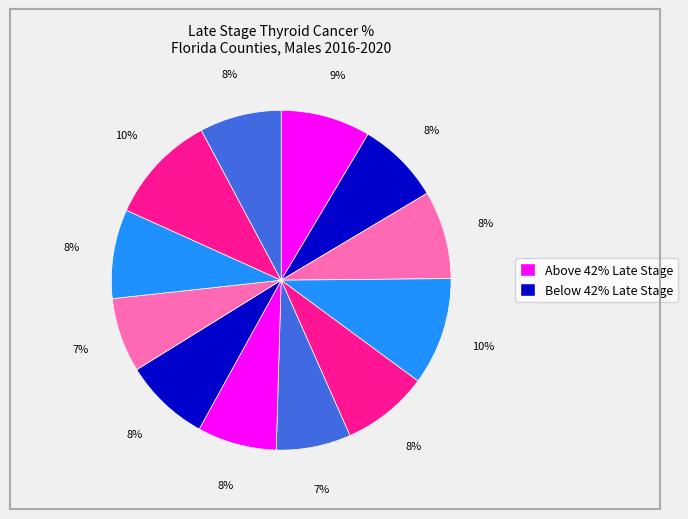

Count the number of slices in the pie.

12